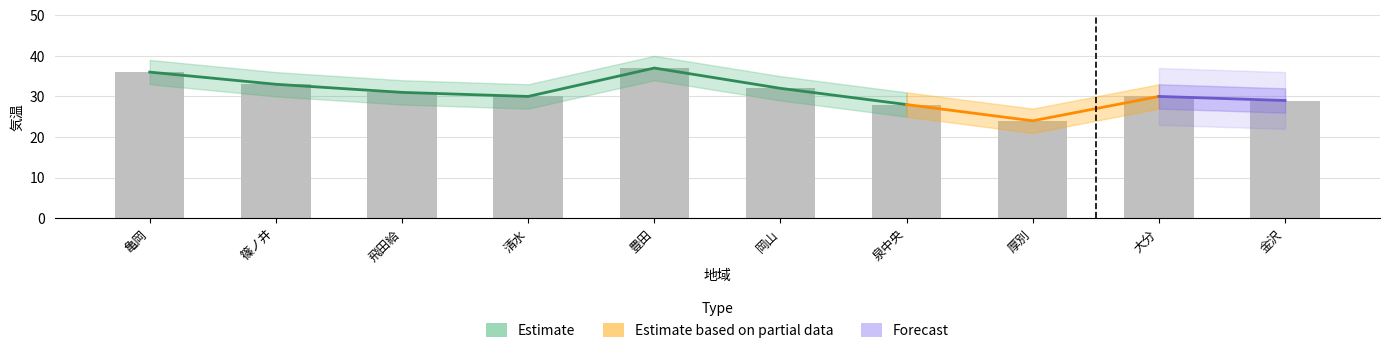

At which category is the sum across all series the highest?

豊田